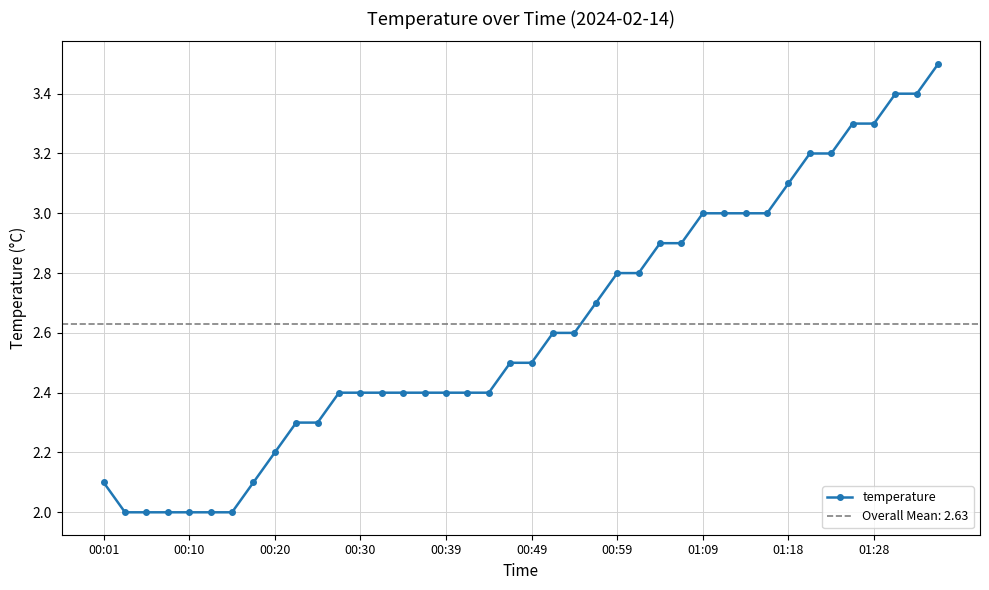

What is the highest value of the temperature series?

3.5